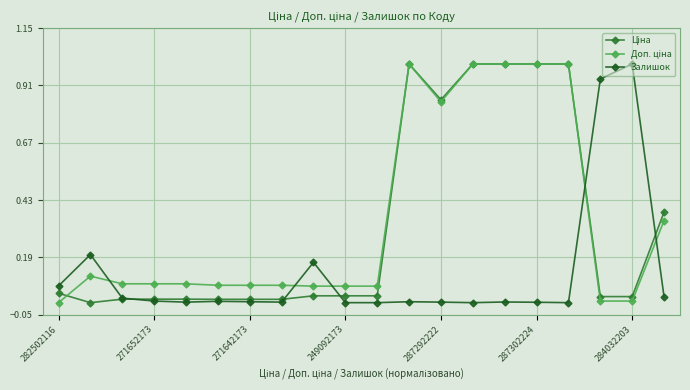

What is the greatest value displayed?

1.0